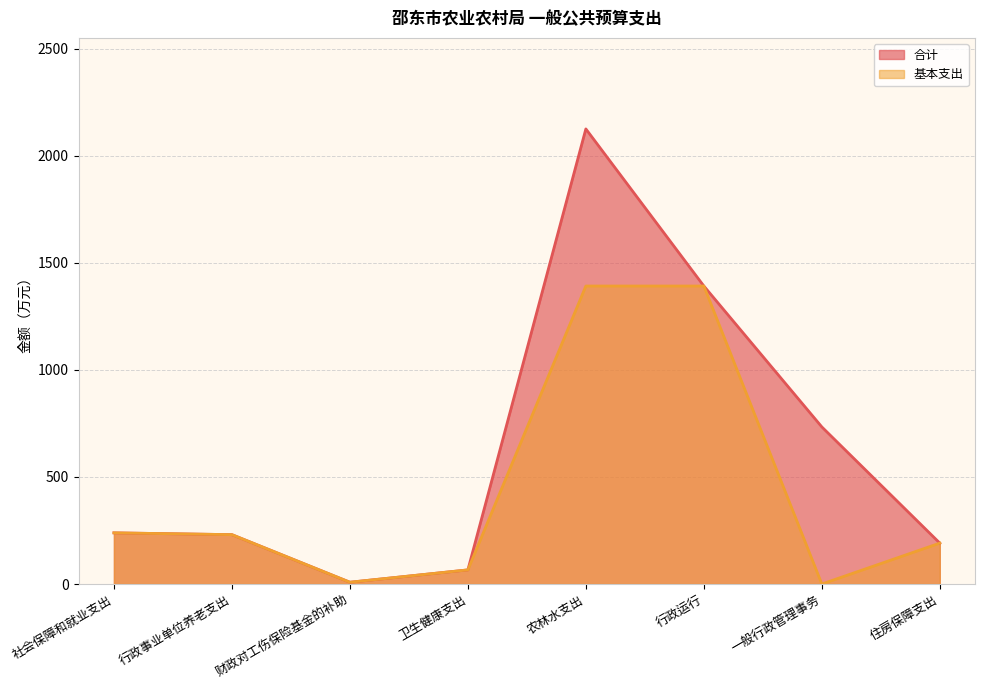

What is the sum of the 基本支出 values at 农林水支出 and 住房保障支出?

1582.7